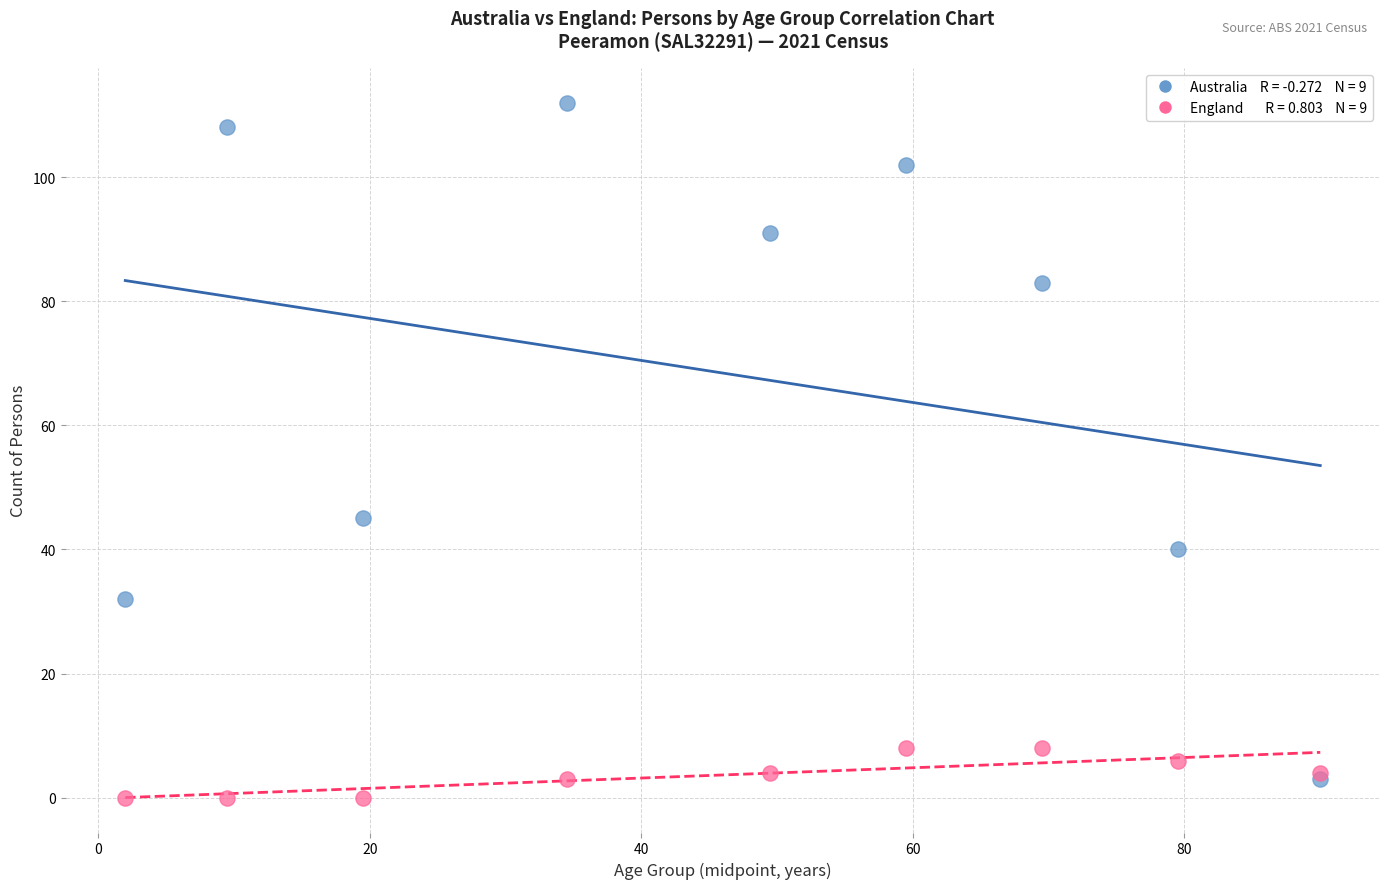

Across all series, what Y value is closest to 56?

45